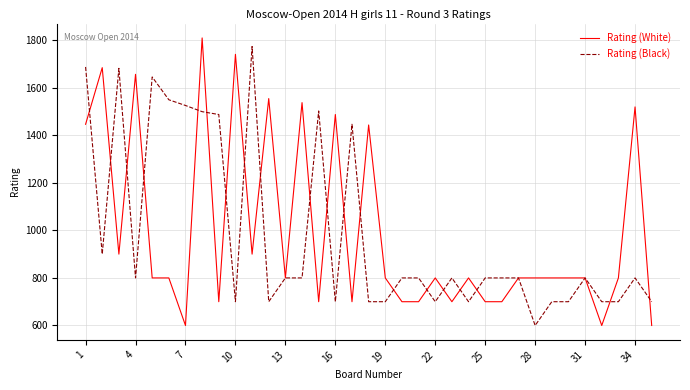

True or false: Rating (White) and Rating (Black) intersect in this chart.

True